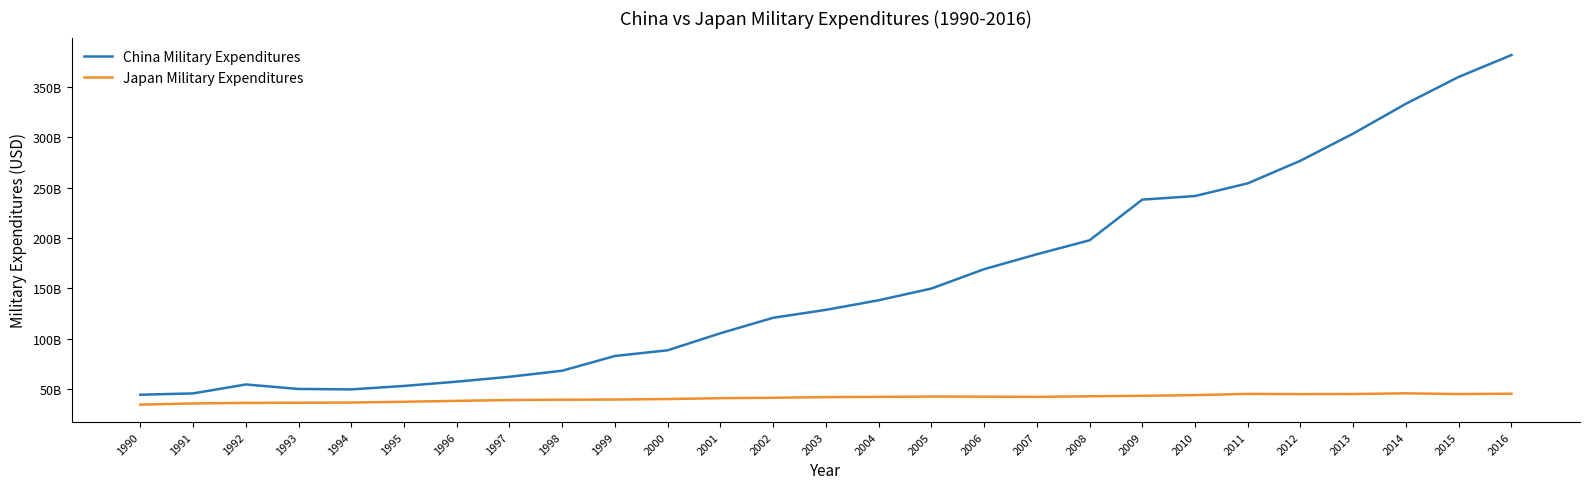

What are all the series names shown in the legend?

China Military Expenditures, Japan Military Expenditures